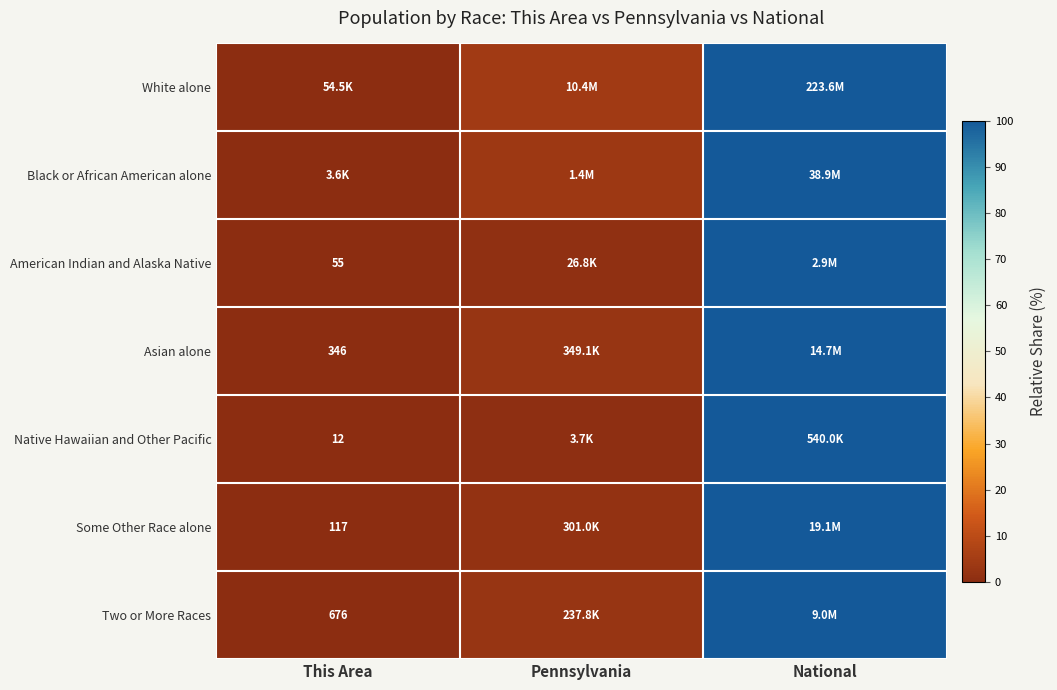

At how many categories does at least one series exceed 90?

1